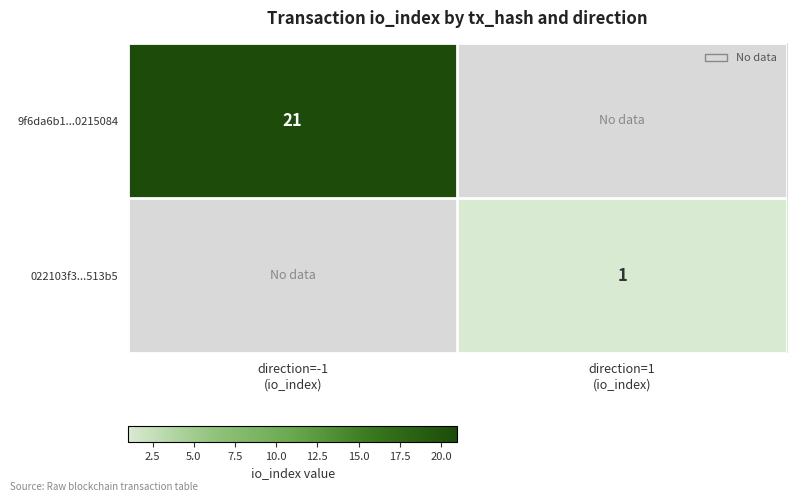

Which series has the widest spread of values?

9f6da6b1...0215084